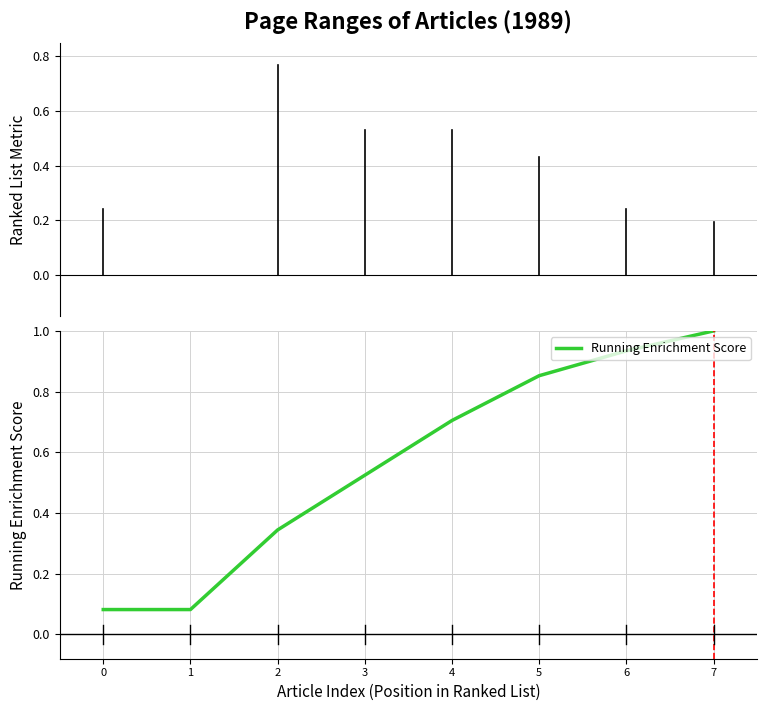

What is the sum of the values at 6 and 2?

1.3